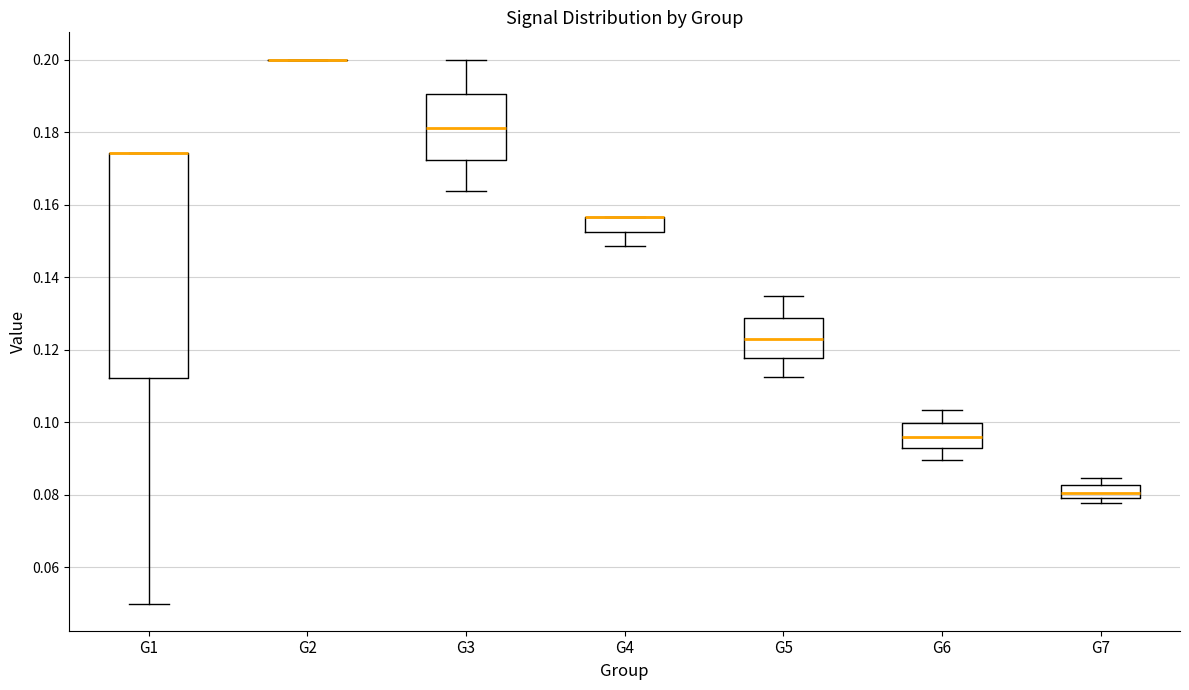

Reading left to right, transcribe this box plot: for each box, give where its median line is, the range the box spans, and where its two whiskers end, as read against the y-axis. The values are not printed on the chart, so give them approximately, as read against the axis.

G1: median 0.174 (drawn on the box's upper edge), box 0.112 to 0.174, whiskers 0.050 to 0.174
G2: box collapsed to a line at 0.200, whiskers 0.200 to 0.200
G3: median 0.180, box 0.172 to 0.190, whiskers 0.164 to 0.200
G4: median 0.156 (drawn on the box's upper edge), box 0.152 to 0.156, whiskers 0.148 to 0.156
G5: median 0.122, box 0.118 to 0.128, whiskers 0.112 to 0.134
G6: median 0.096, box 0.092 to 0.100, whiskers 0.090 to 0.104
G7: median 0.080 (inside the box), box 0.080 to 0.082, whiskers 0.078 to 0.084